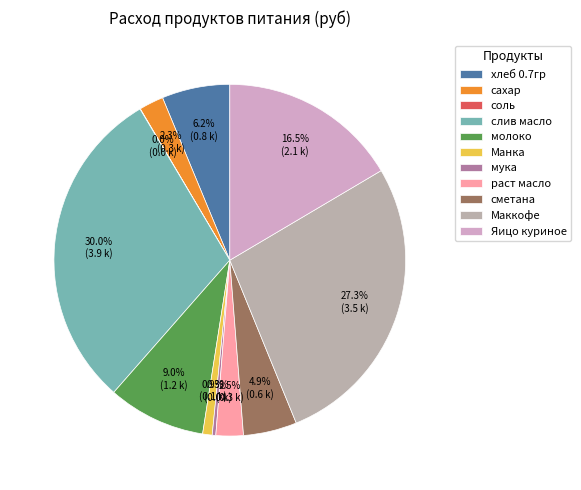

Rank the categories by value from highest to lowest.

слив масло, Маккофе, Яицо куриное, молоко, хлеб 0.7гр, сметана, раст масло, сахар, Манка, мука, соль